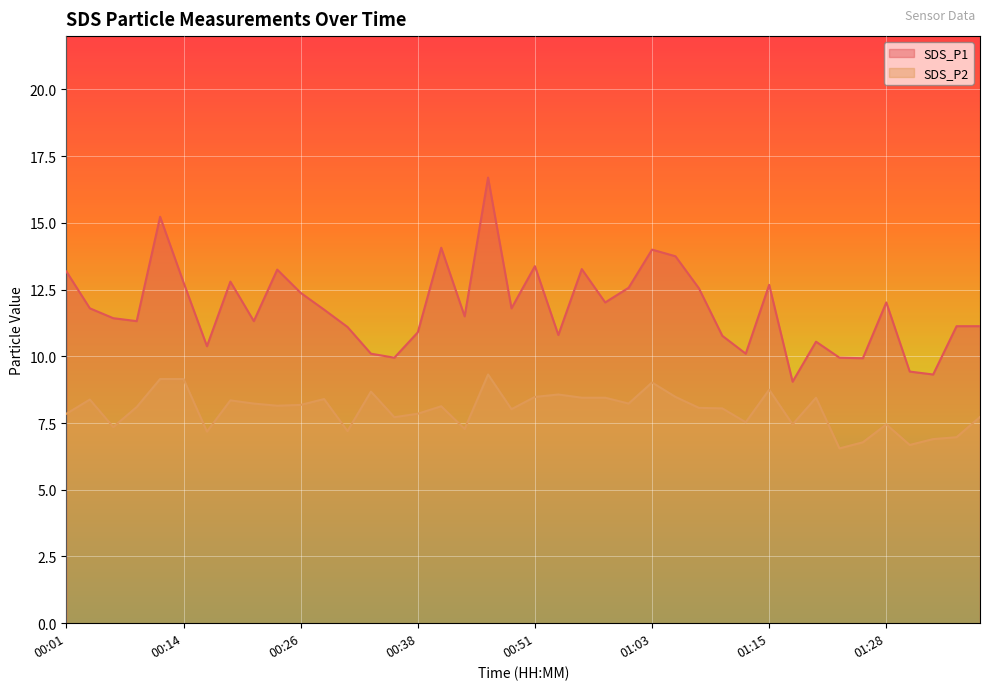

What is the value of the SDS_P1 point at the 17th from the left?

14.1